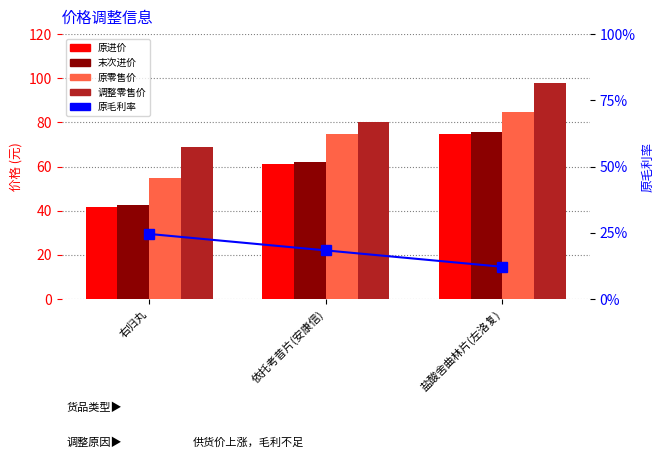

What is the spread (max minus min) of values at 依托考昔片(安康信)?

79.9